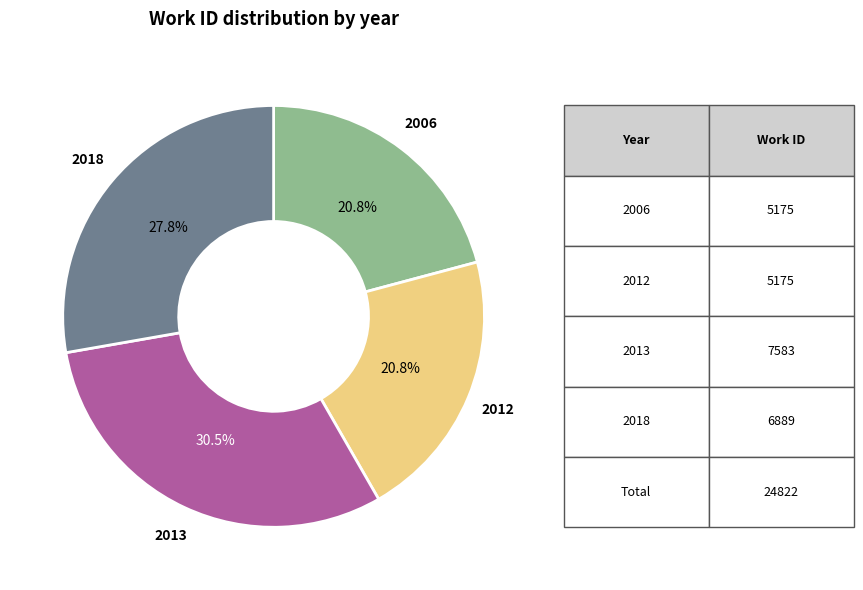

What is the total percentage of 2013 and 2012?

51.4%